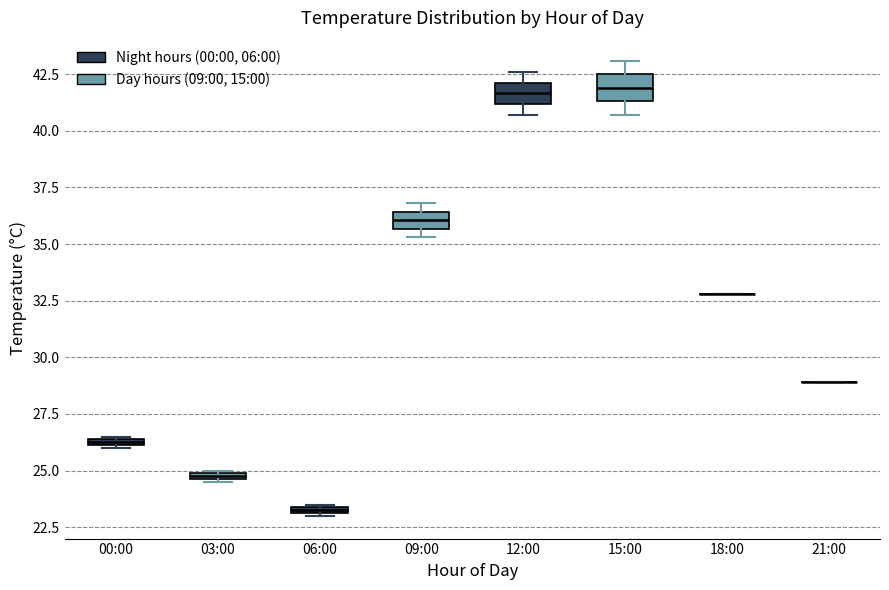

Where is the lower edge of the box for 00:00 on the y-axis? The values are not printed on the chart, so give them approximately, as read against the axis.

26.0